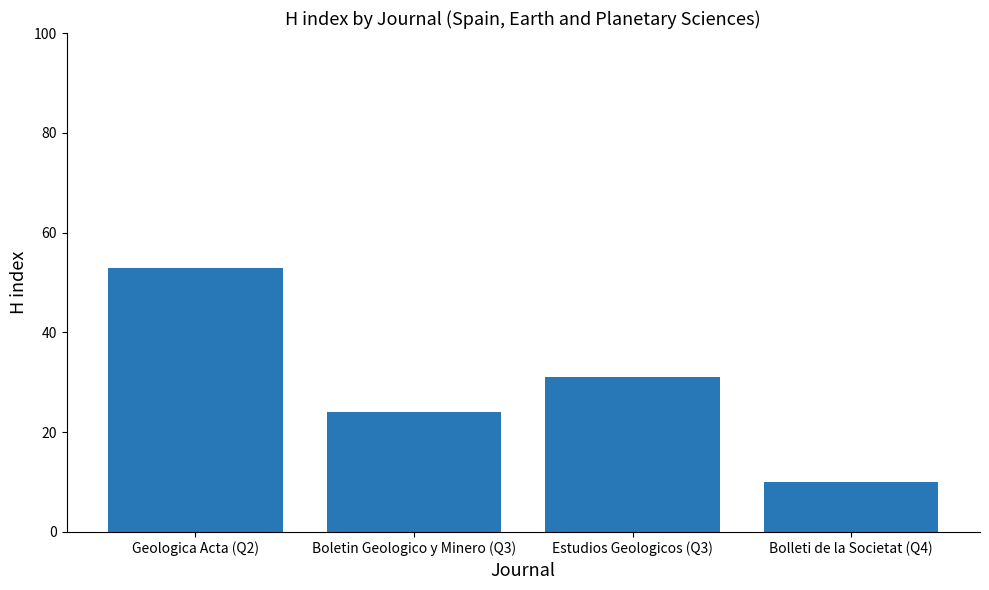

How many data points are less than 31?

2